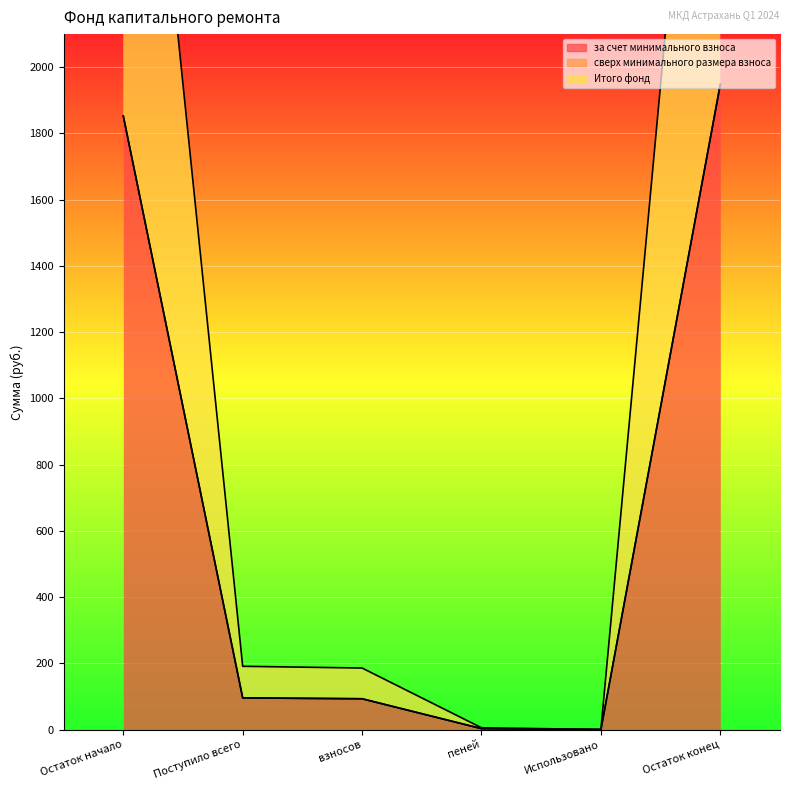

At how many categories does at least one series exceed 1273?

2